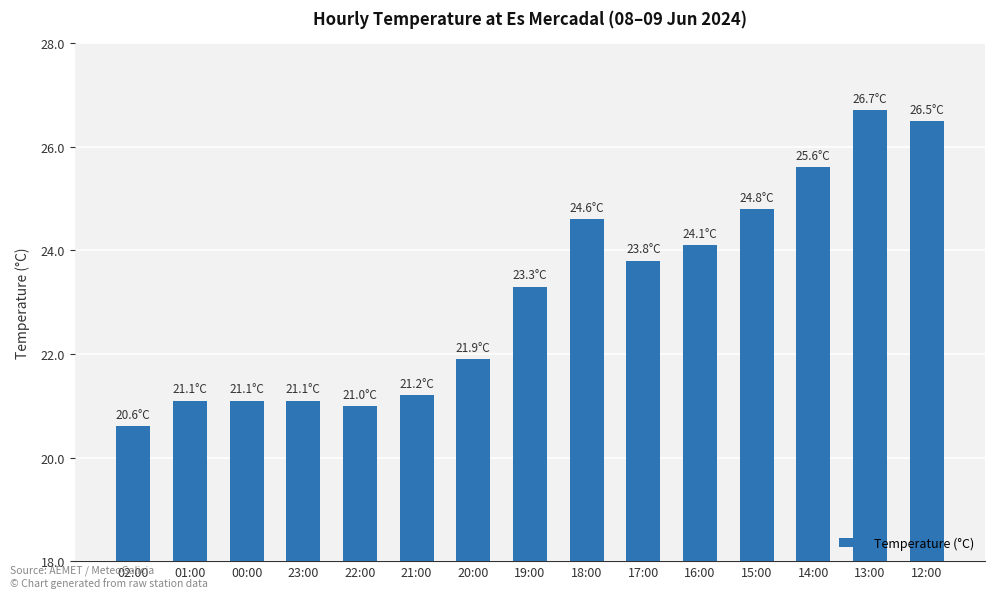

What is the label of the 9th bar from the left?

18:00